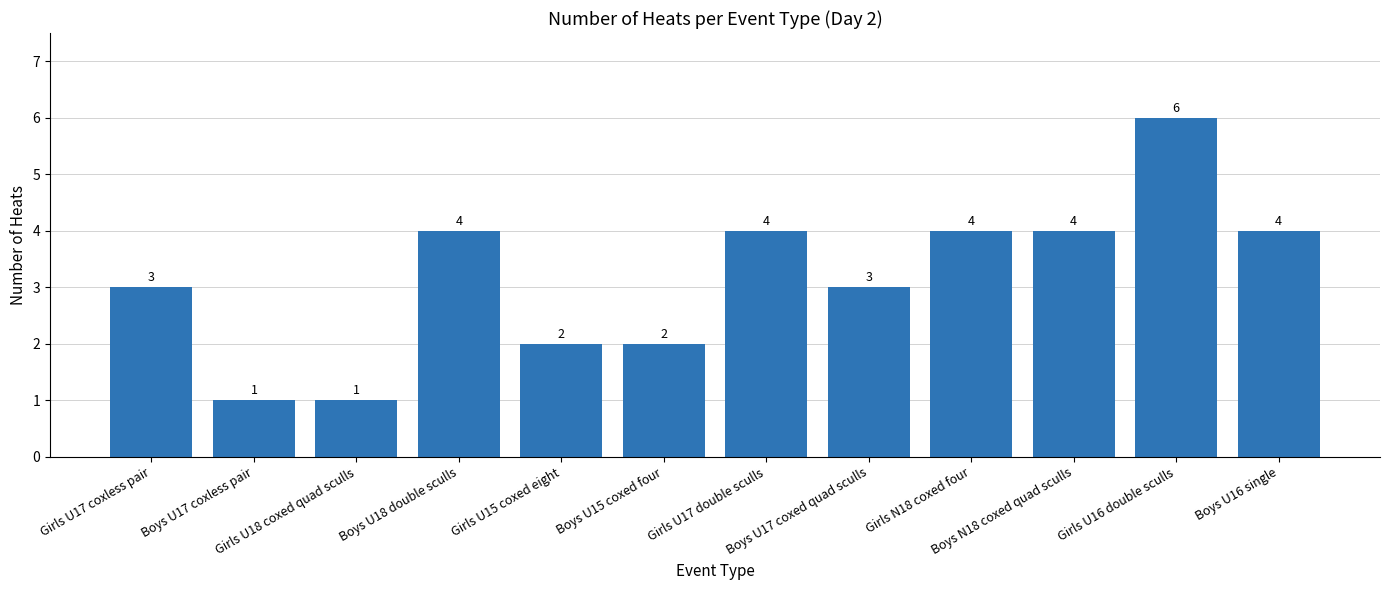

What is the label of the 7th bar from the left?

Girls U17 double sculls